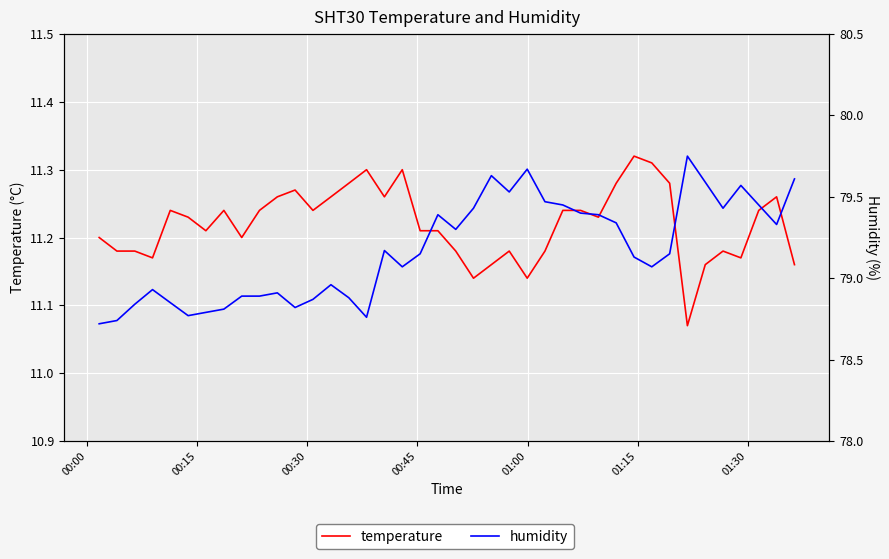

Which series has the largest total across all categories?

humidity